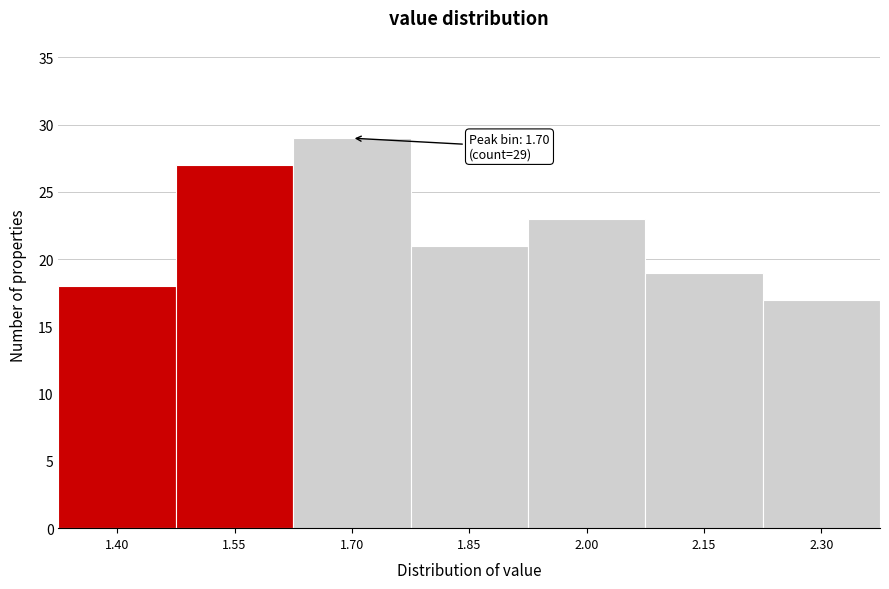

Reading left to right, what are all the values shown in this chart?

18	27	29	21	23	19	17